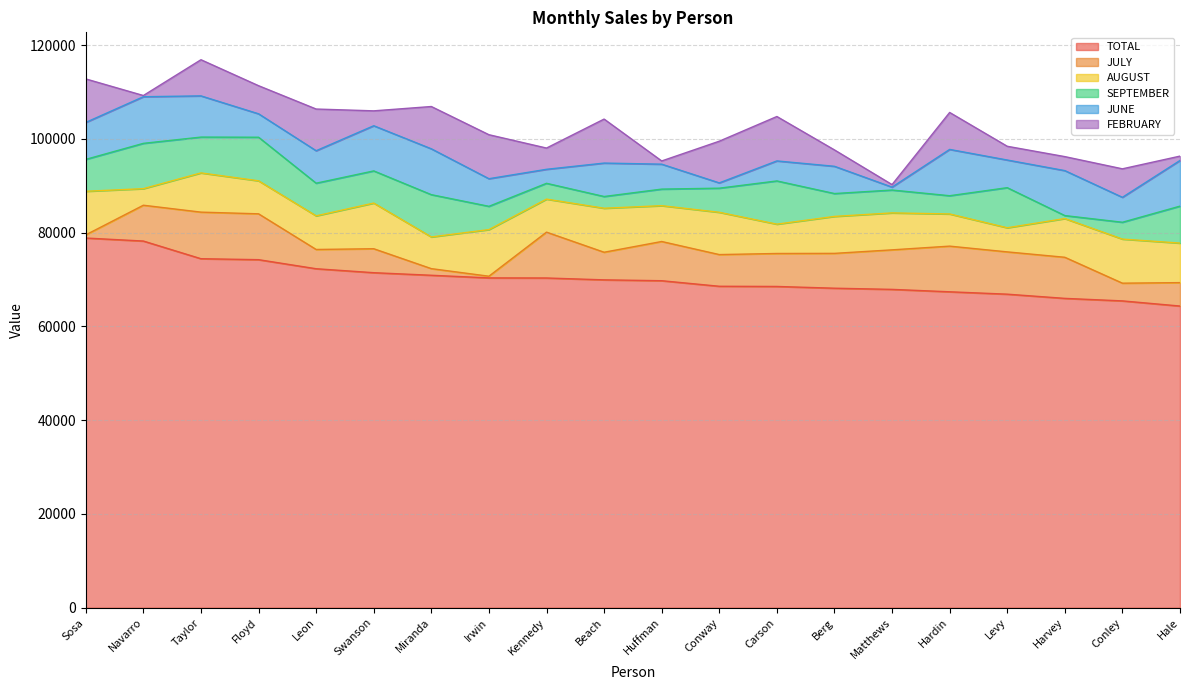

In FEBRUARY, how many points are lower than both neighbors (excluding endpoints)?

7